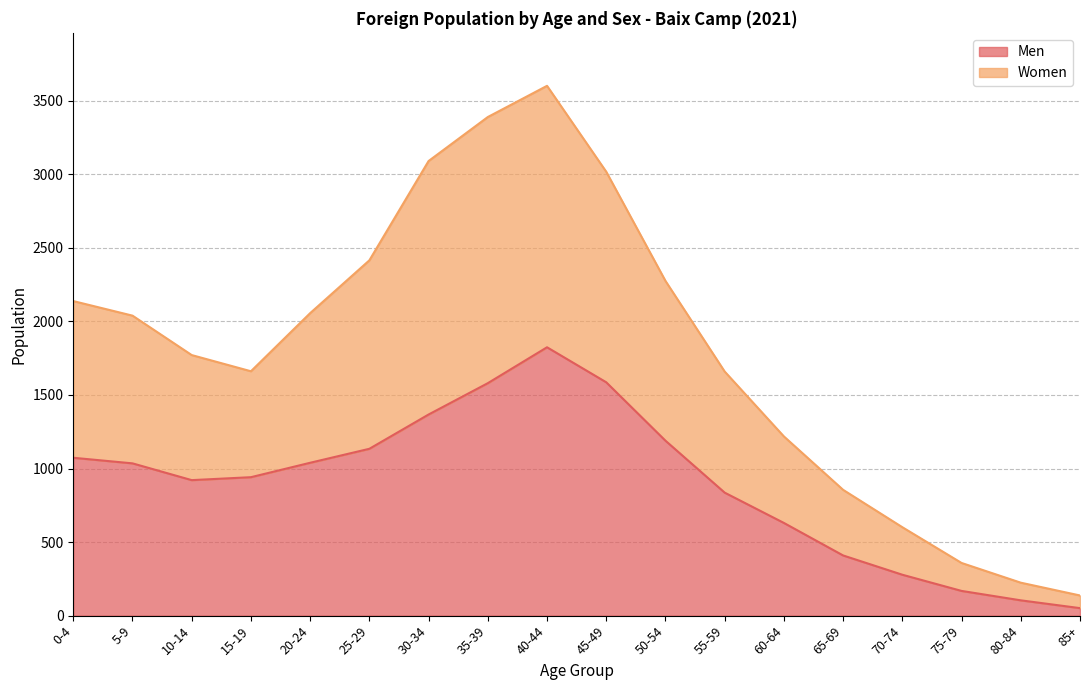

What is the approximate value of Men at 60-64, to the nearest 100?

600